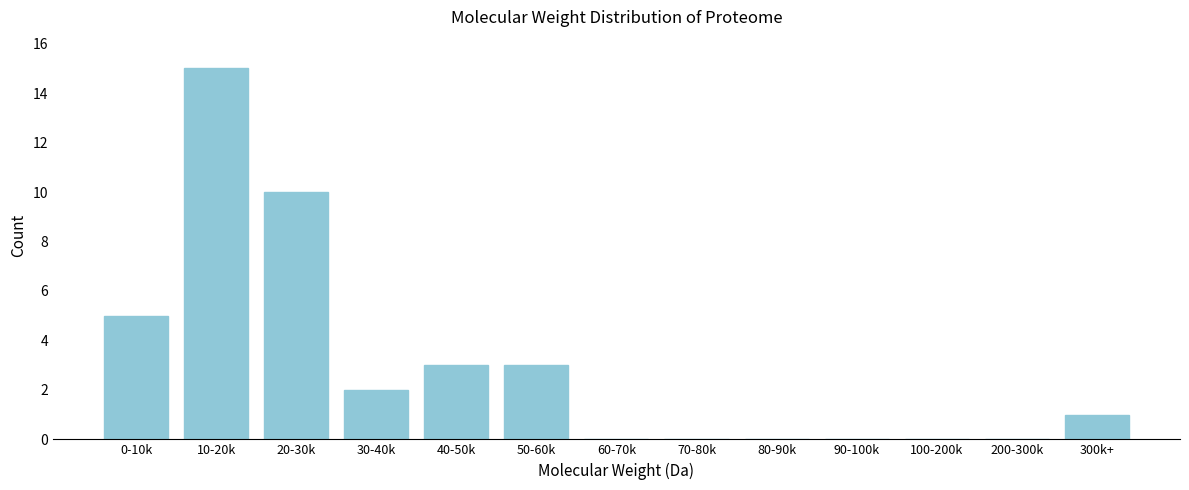

Reading right to left, transcribe all the data shown in this chart.

300k+=1	200-300k=0	100-200k=0	90-100k=0	80-90k=0	70-80k=0	60-70k=0	50-60k=3	40-50k=3	30-40k=2	20-30k=10	10-20k=15	0-10k=5